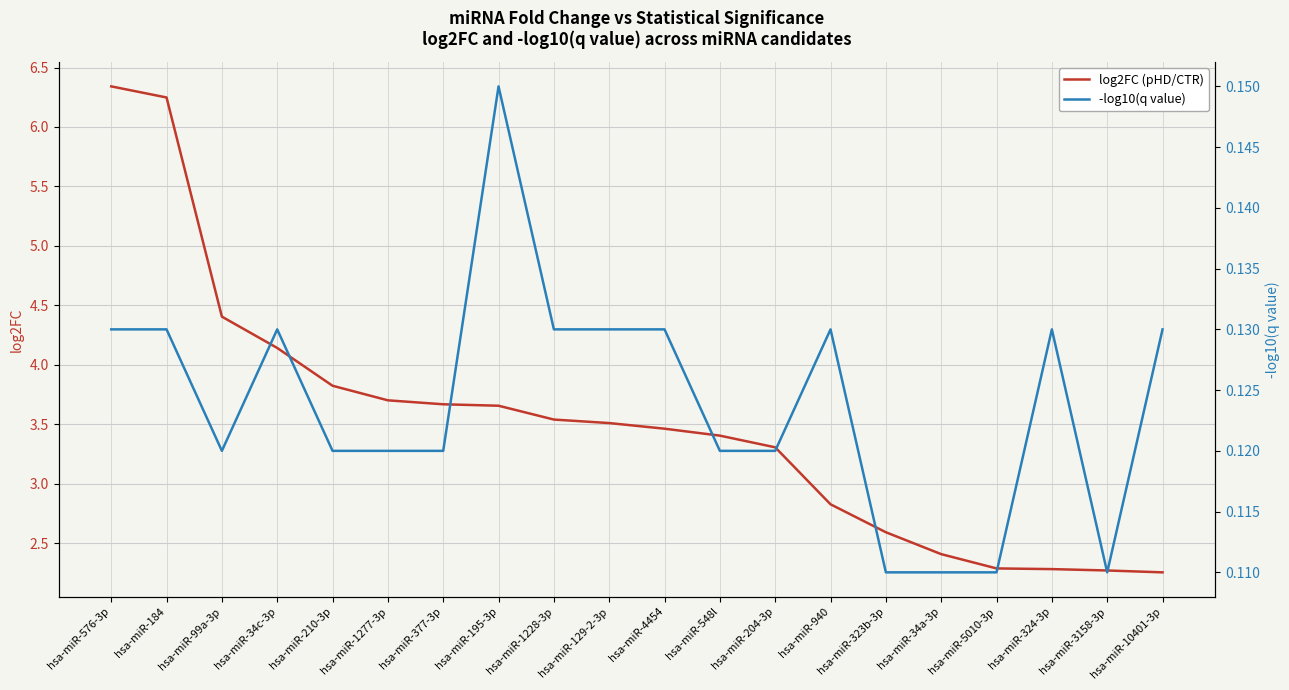

True or false: -log10(q value) and log2FC (pHD/CTR) cross at least once.

False